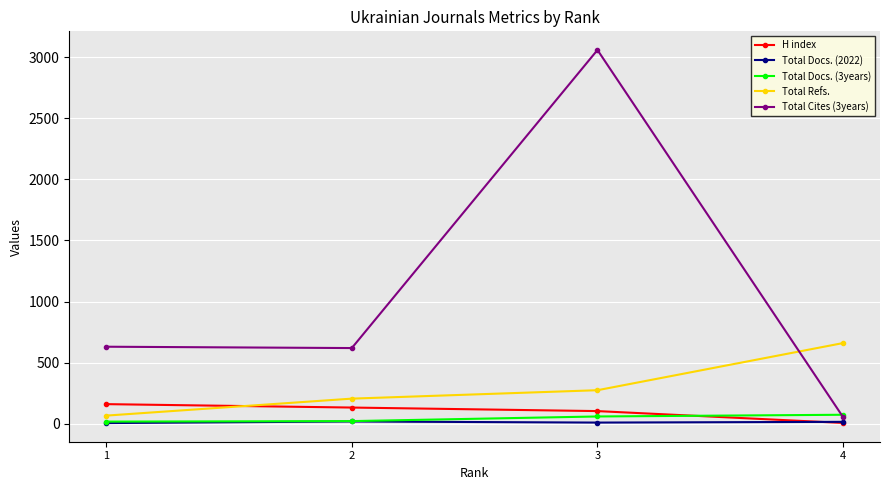

Which series has the largest total across all categories?

Total Cites (3years)